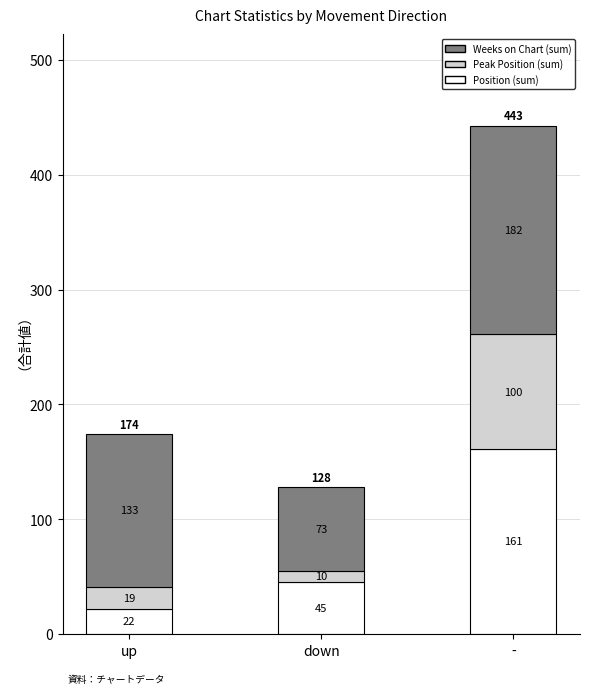

What is the minimum value for Position (sum)?

22